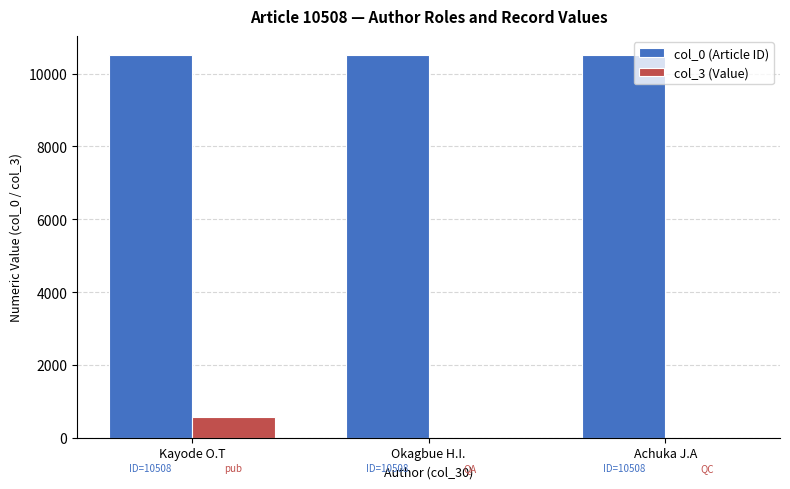

How many data points in col_3 (Value) are above 0?

1